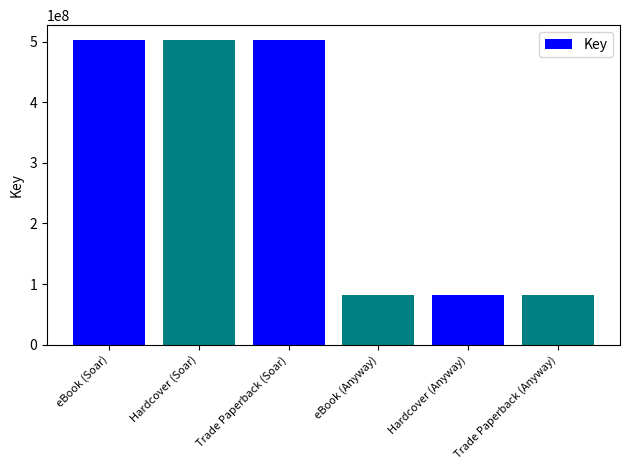

What is the label of the 6th bar from the left?

Trade Paperback (Anyway)